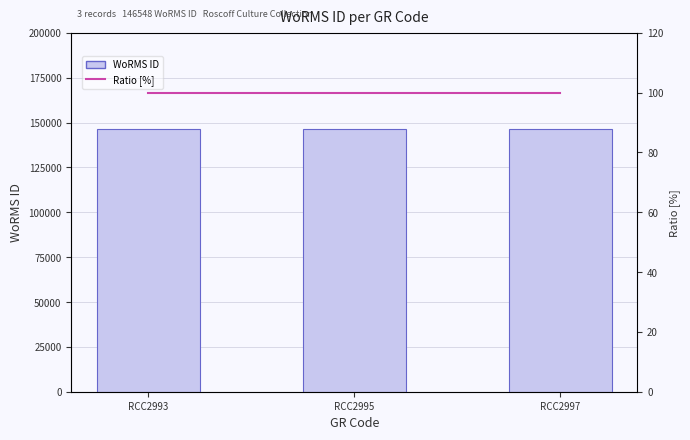

Which series has the largest range (max minus min)?

WoRMS ID